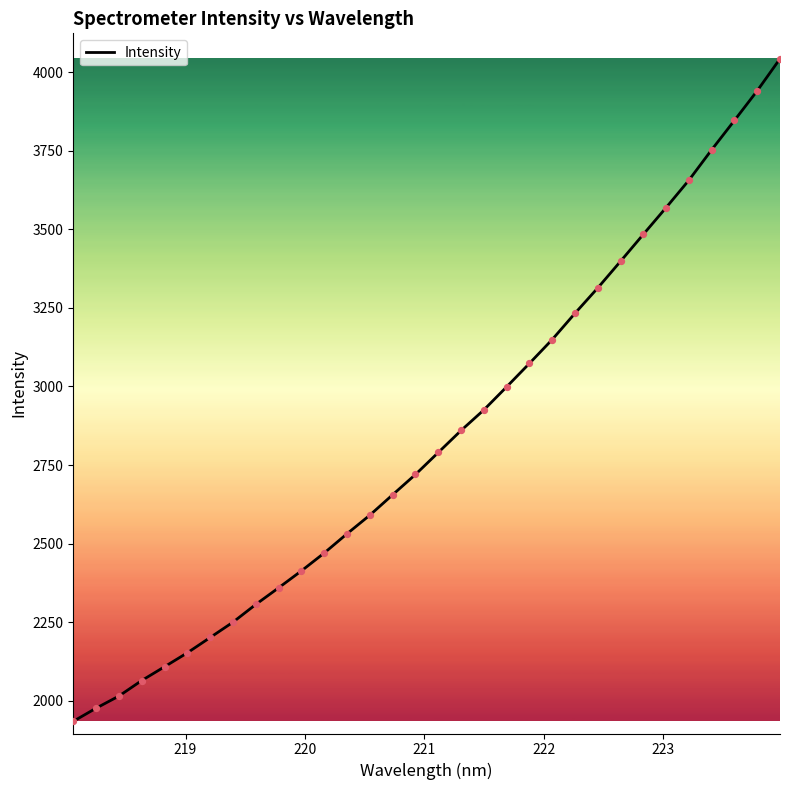

What is the maximum value shown in the chart?

4042.3